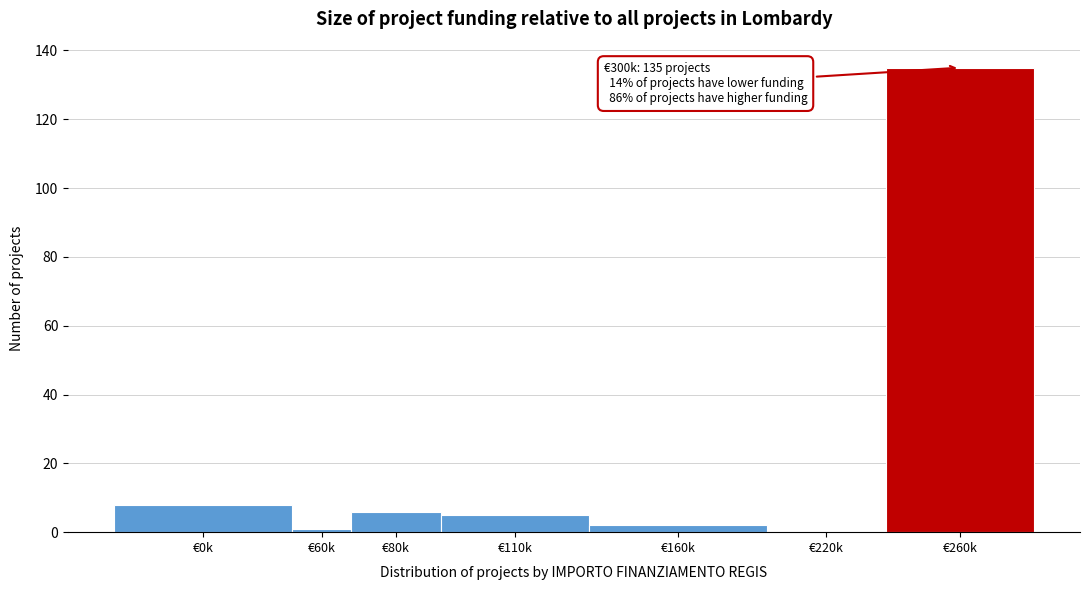

Reading right to left, extract all data points from this chart.

€260k=135	€220k=0	€160k=2	€110k=5	€80k=6	€60k=1	€0k=8